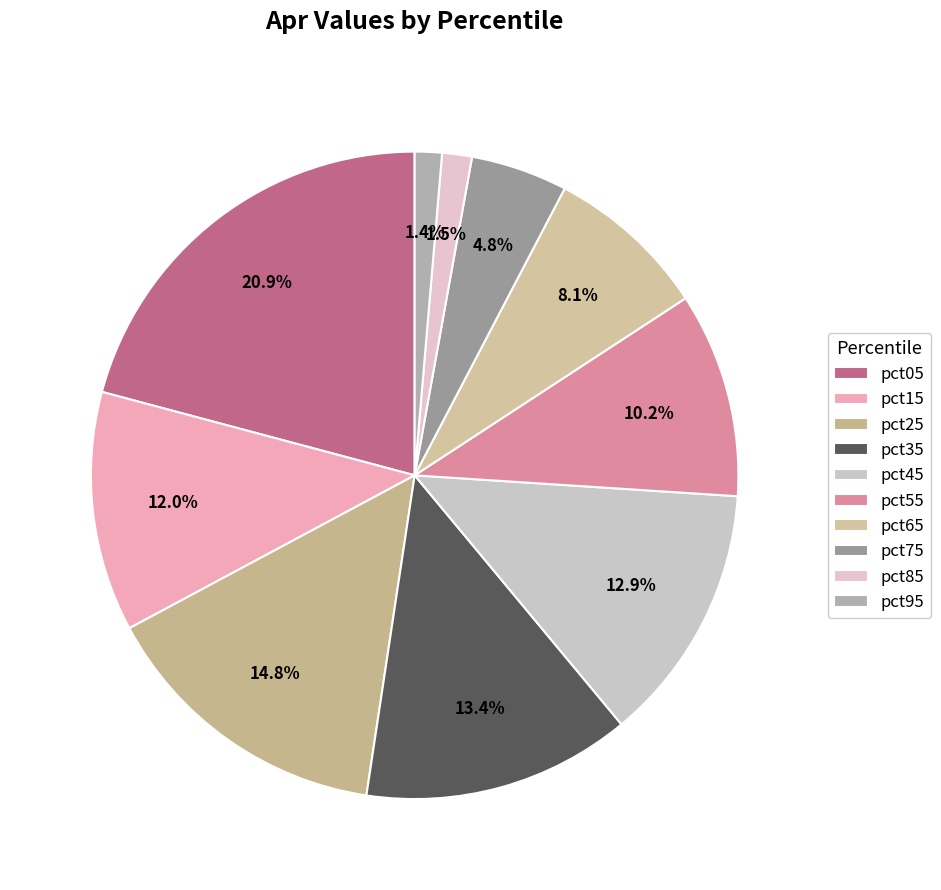

Which has a higher value, pct85 or pct05?

pct05